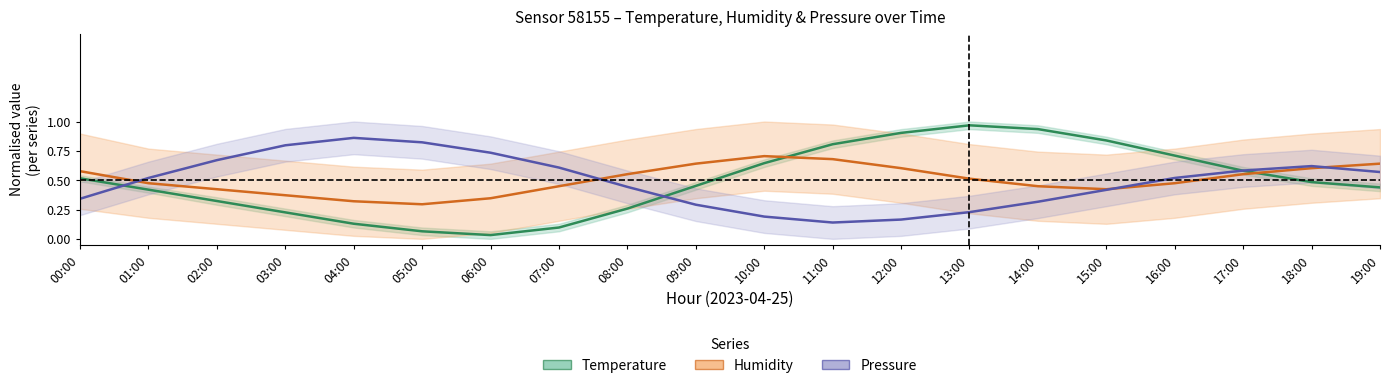

True or false: Temperature and Humidity intersect in this chart.

True